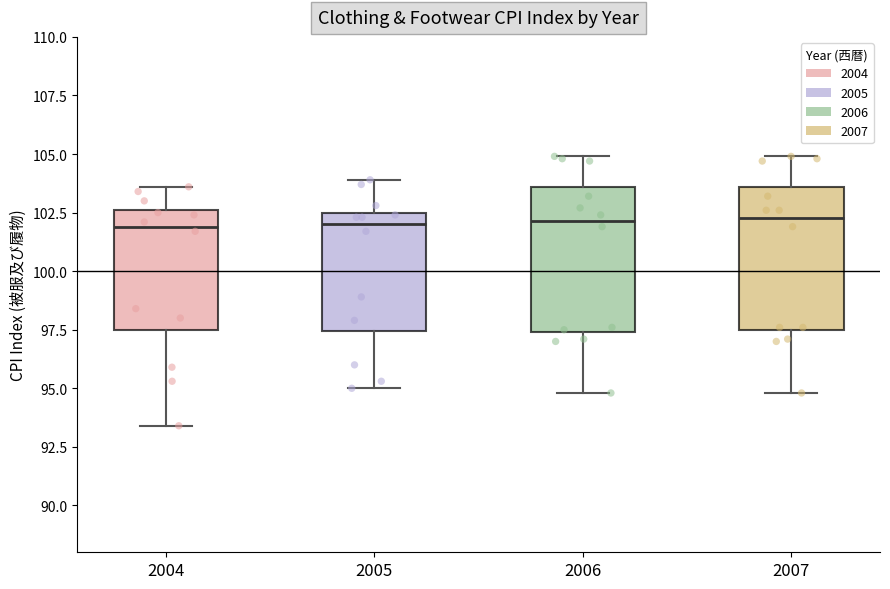

Reading left to right, transcribe this box plot: for each box, give where its median line is, the range the box spans, and where its two whiskers end, as read against the y-axis. The values are not printed on the chart, so give them approximately, as read against the axis.

2004: median 102.0, box 97.5 to 102.5, whiskers 93.5 to 103.5
2005: median 102.0, box 97.5 to 102.5, whiskers 95.0 to 104.0
2006: median 102.0, box 97.5 to 103.5, whiskers 95.0 to 105.0
2007: median 102.5, box 97.5 to 103.5, whiskers 95.0 to 105.0